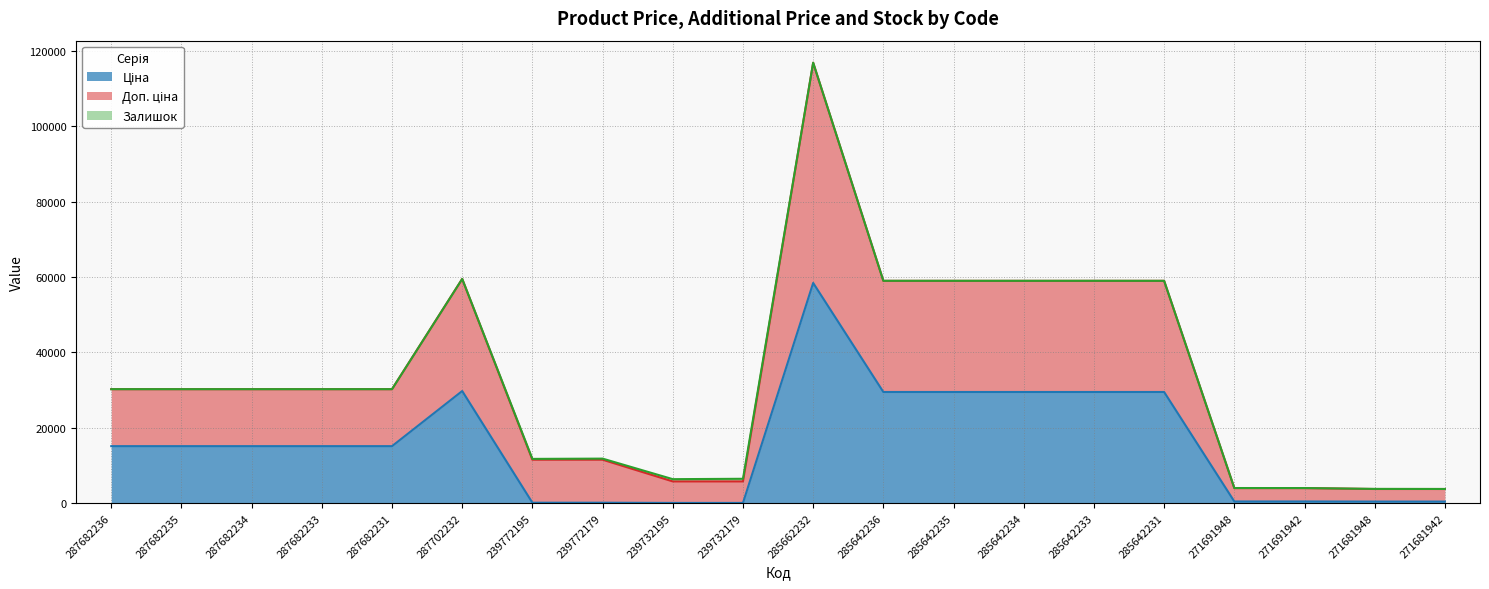

How many data points in Ціна are less than 15120?

8